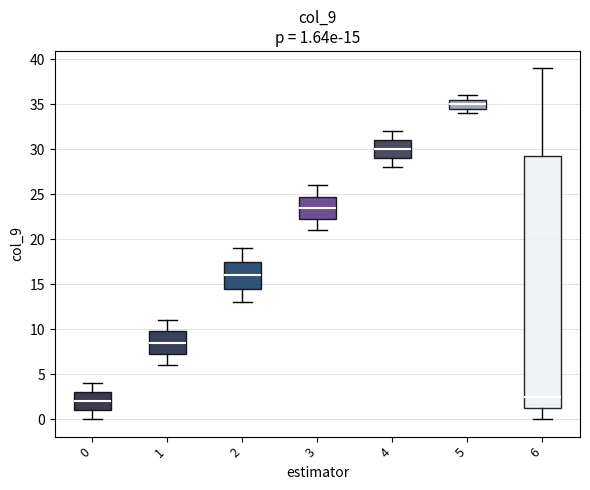

Which box is the tallest, from its lower edge to its upper edge?

6